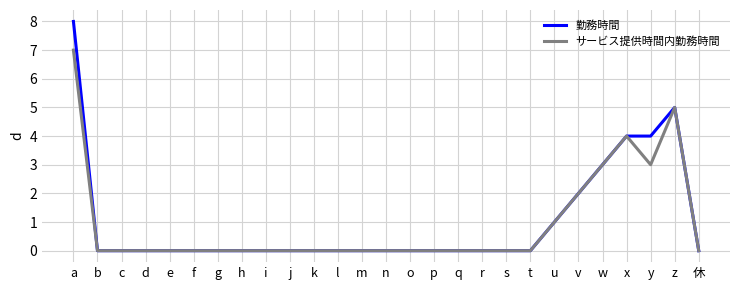

Is it true that 勤務時間 equals 0 at f?

True